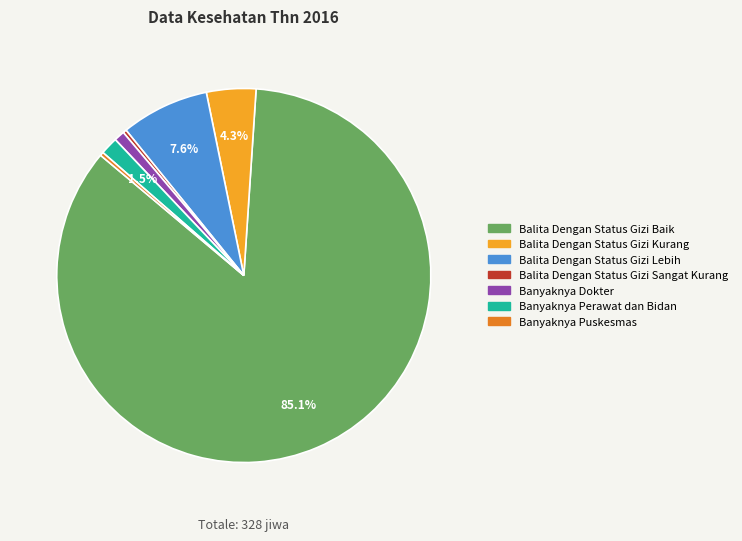

What is the ratio of the value at Balita Dengan Status Gizi Lebih to the value at Balita Dengan Status Gizi Sangat Kurang?

25.0